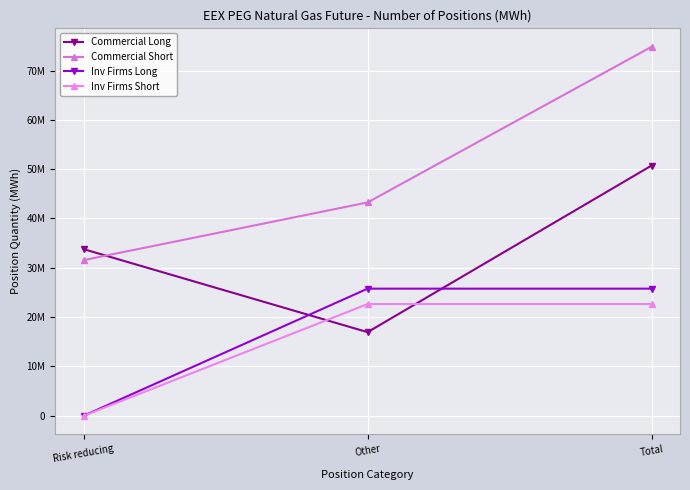

Which series changed the most between Other and Total?

Commercial Long